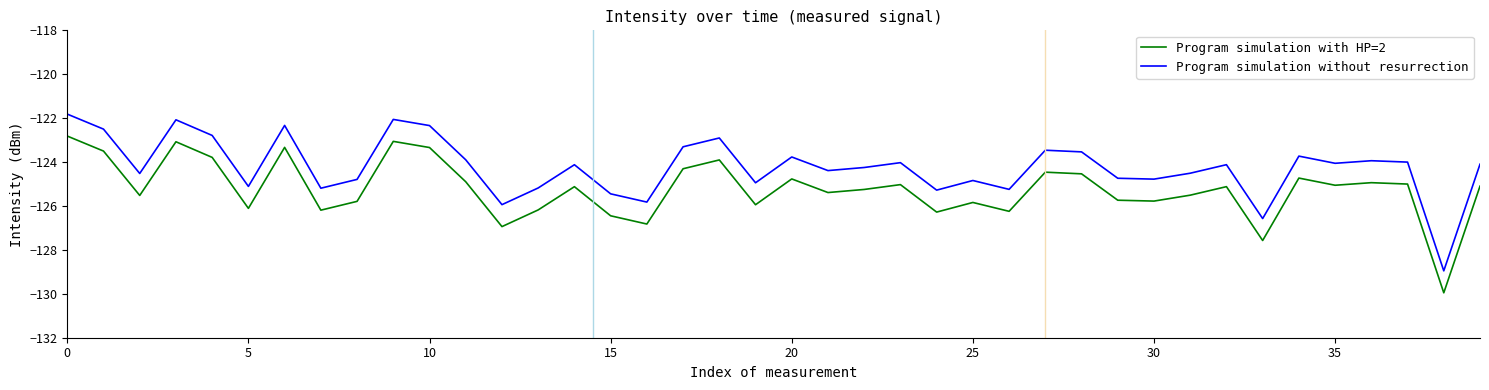

True or false: Program simulation with HP=2 and Program simulation without resurrection cross at least once.

False